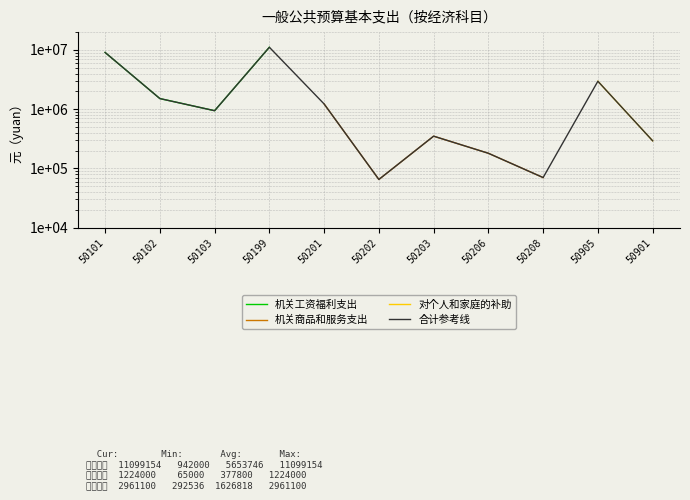

What is the maximum value shown in the chart?

11099154.0